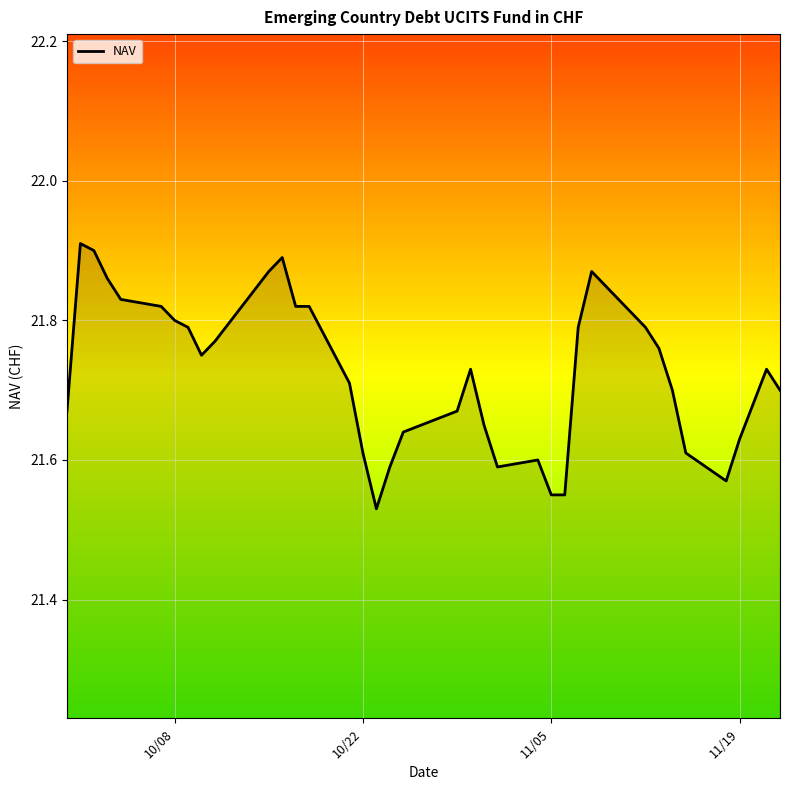

What is the difference between the maximum and minimum values?

0.4